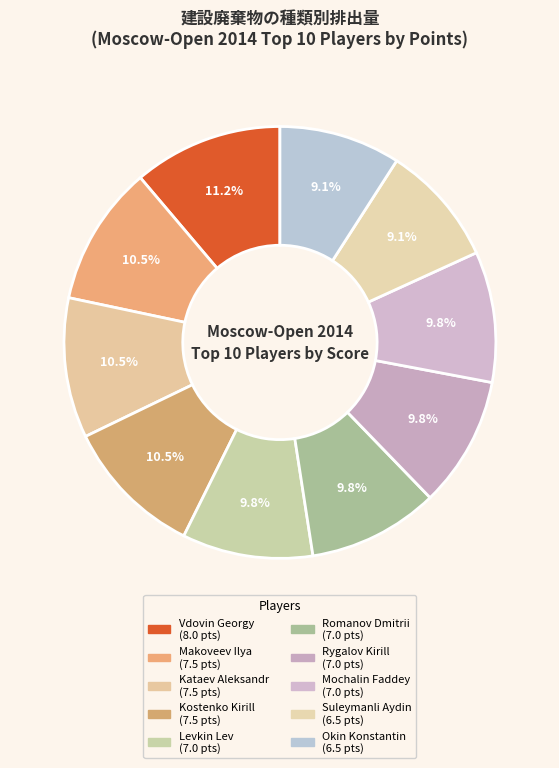

How many slices are in this pie chart?

10